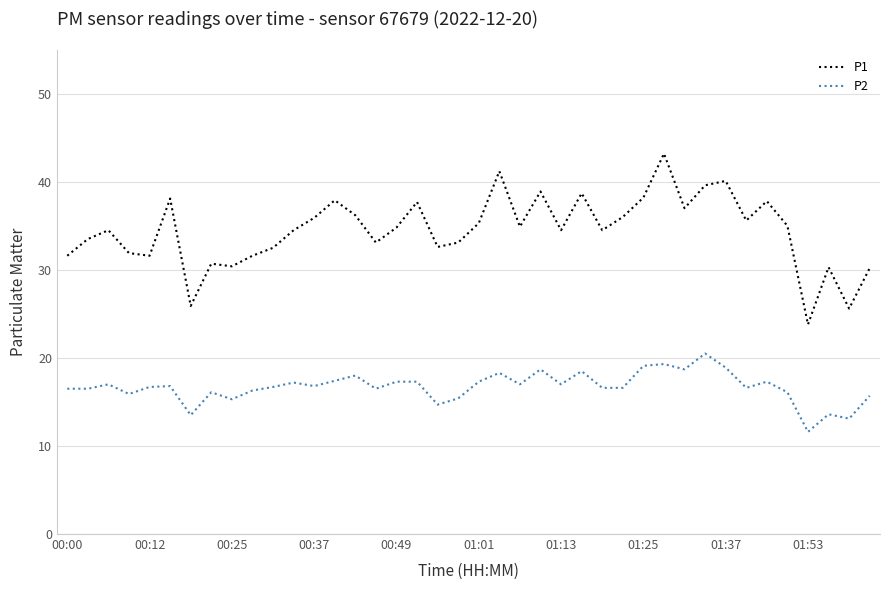

Rank the series by their average value, from highest to lowest.

P1, P2